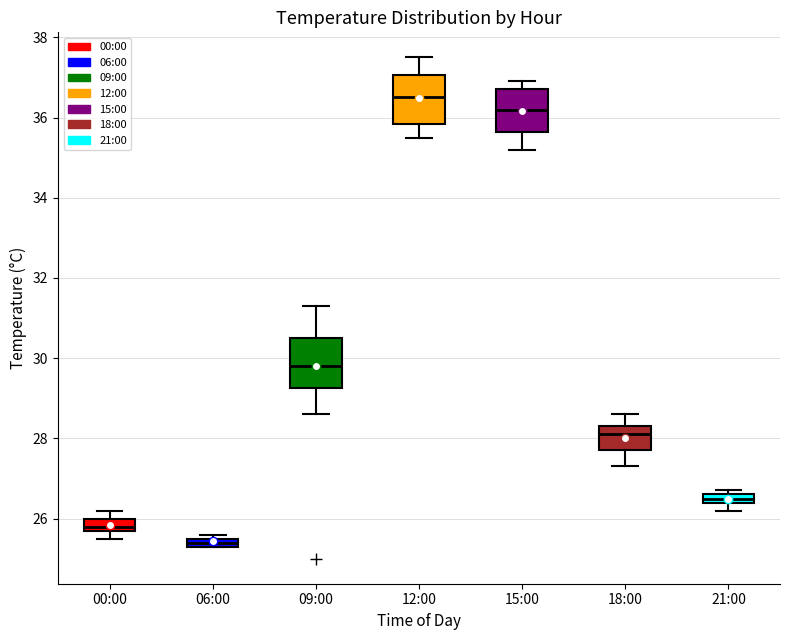

Which box's median line is the lowest?

06:00